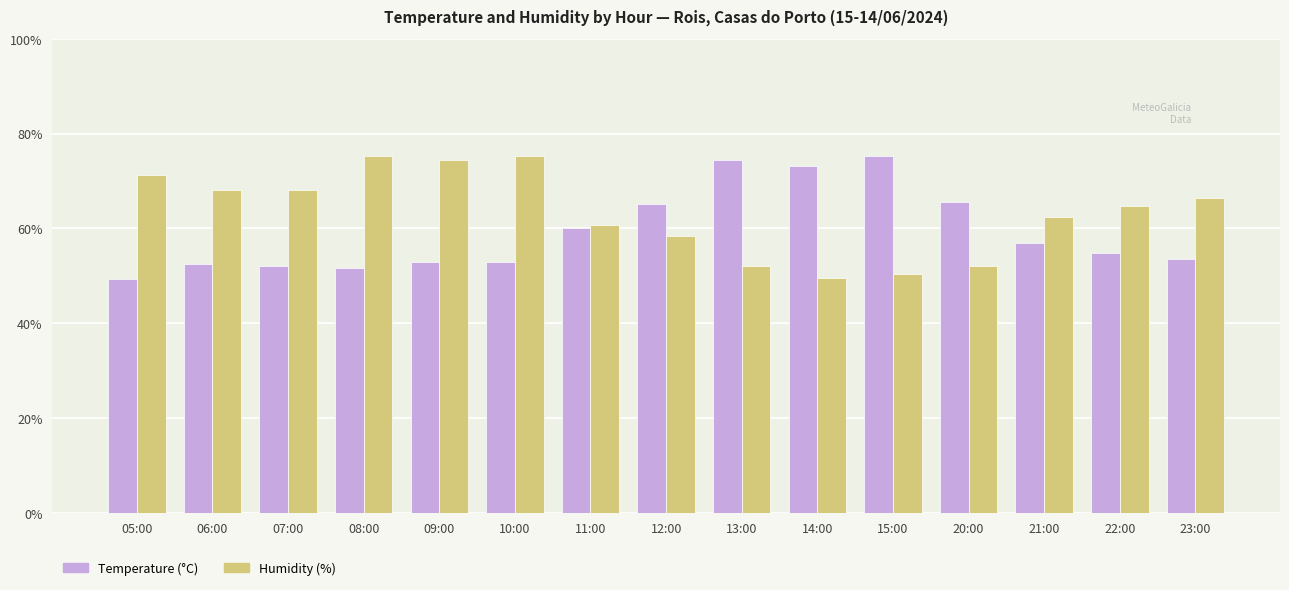

Does the chart contain any negative values?

No